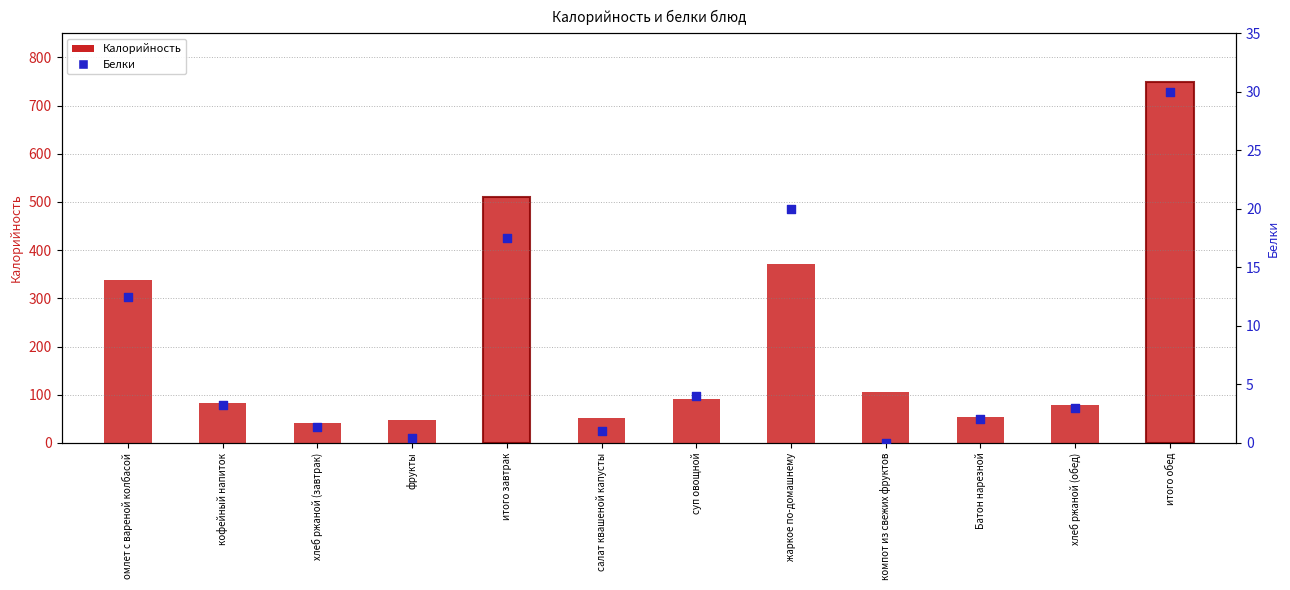

What are all the series names shown in the legend?

Калорийность, Белки